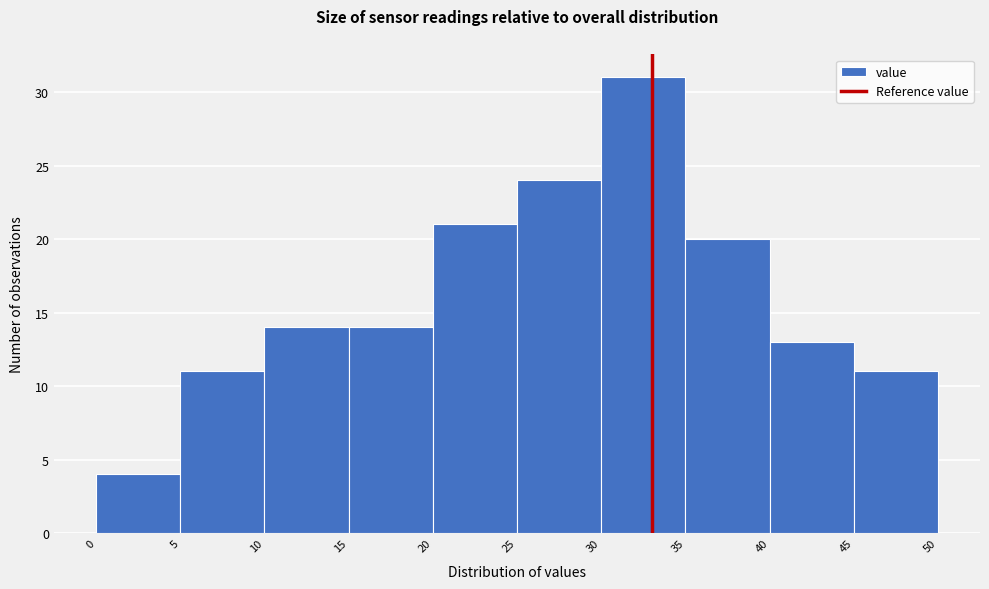

Reading left to right, list every bar in this chart as the range it spans on the x-axis followed by its height. The values are not printed on the chart, so give them approximately, as read against the axis.

0 to 5: 4
5 to 10: 11
10 to 15: 14
15 to 20: 14
20 to 25: 21
25 to 30: 24
30 to 35: 31
35 to 40: 20
40 to 45: 13
45 to 50: 11